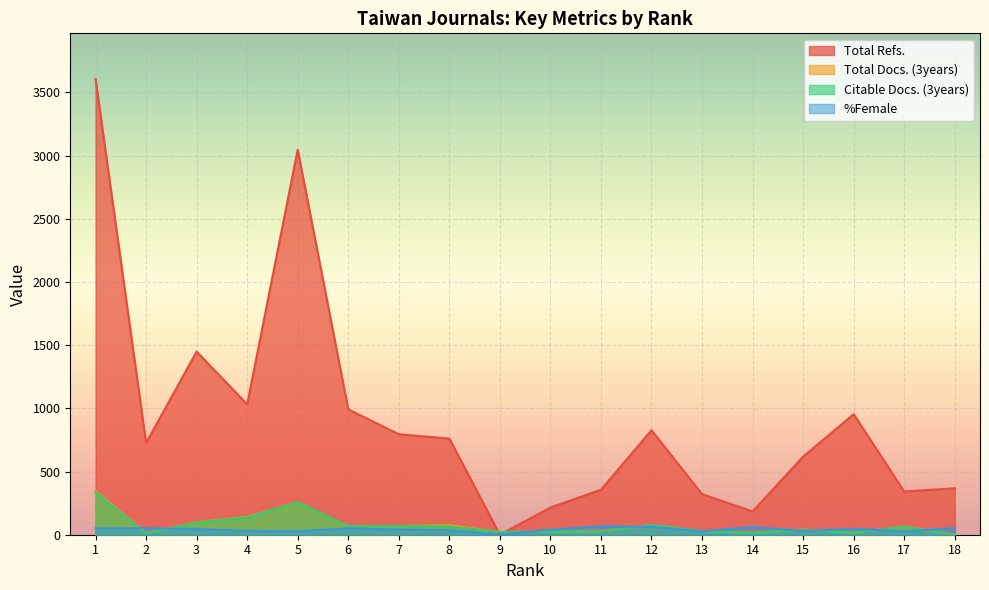

What are all the series names shown in the legend?

Total Refs., Total Docs. (3years), Citable Docs. (3years), %Female